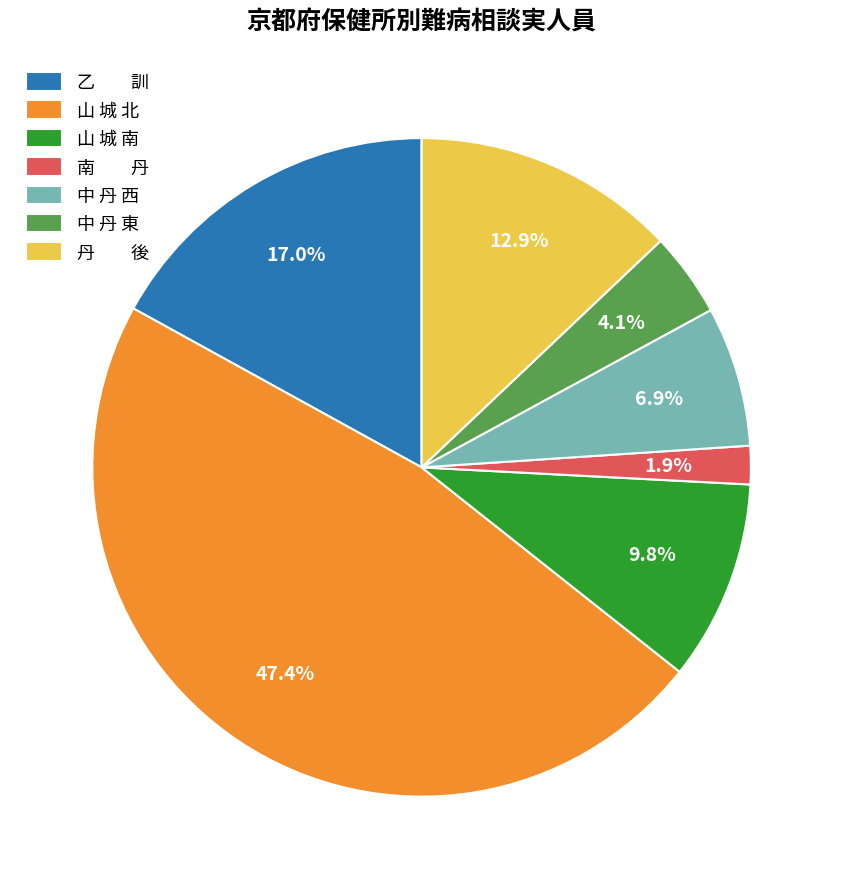

Which has a higher value, 南 丹 or 中 丹 東?

中 丹 東